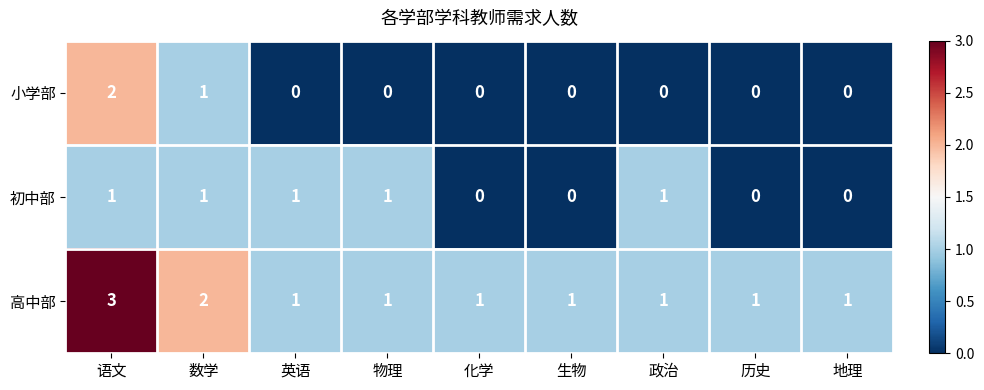

At which category is the sum across all series the highest?

语文